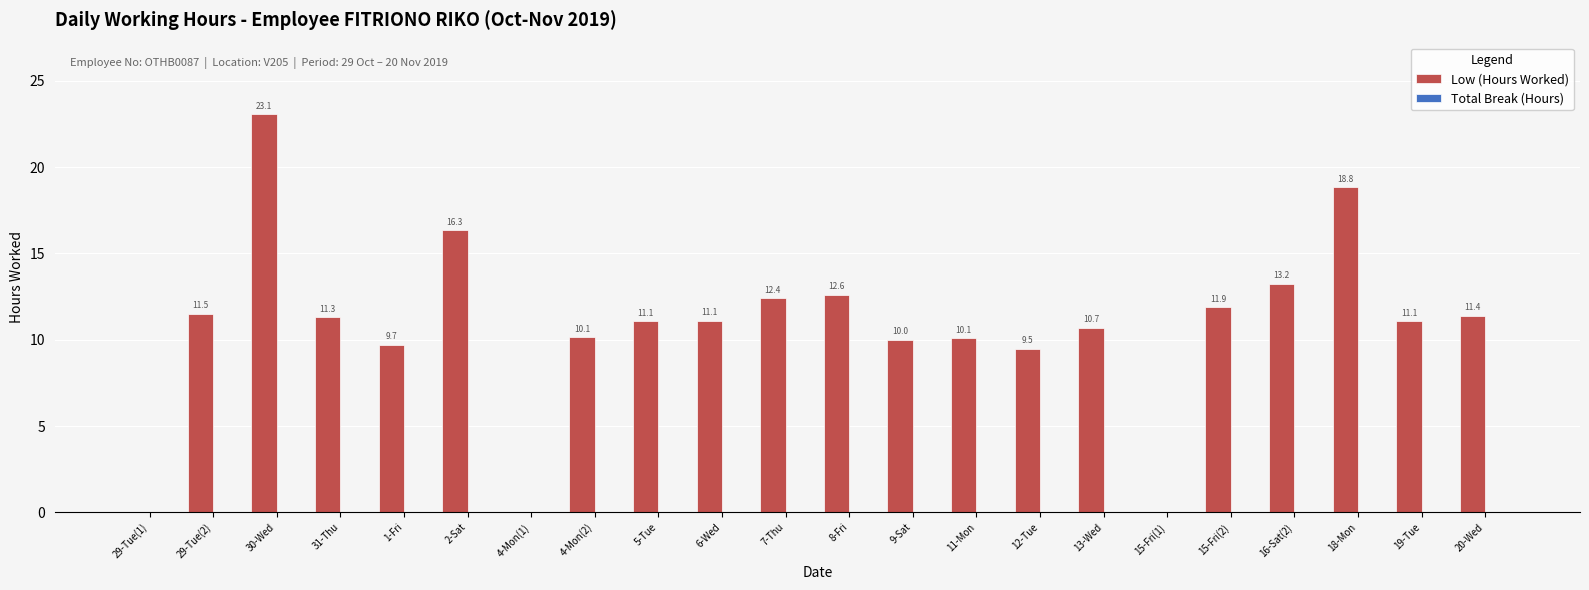

Reading left to right, transcribe all the data shown in this chart.

29-Tue(1)=0.0	29-Tue(2)=11.5	30-Wed=23.1	31-Thu=11.3	1-Fri=9.7	2-Sat=16.3	4-Mon(1)=0.0	4-Mon(2)=10.1	5-Tue=11.1	6-Wed=11.1	7-Thu=12.4	8-Fri=12.6	9-Sat=10.0	11-Mon=10.1	12-Tue=9.5	13-Wed=10.7	15-Fri(1)=0.0	15-Fri(2)=11.9	16-Sat(2)=13.2	18-Mon=18.8	19-Tue=11.1	20-Wed=11.4